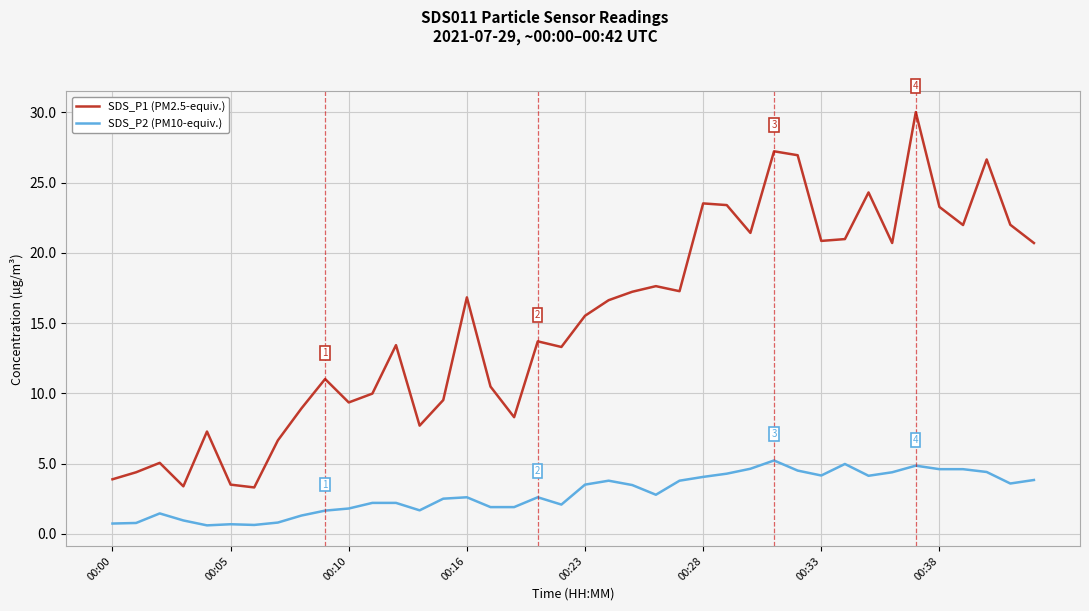

What is the maximum value shown in the chart?

30.0